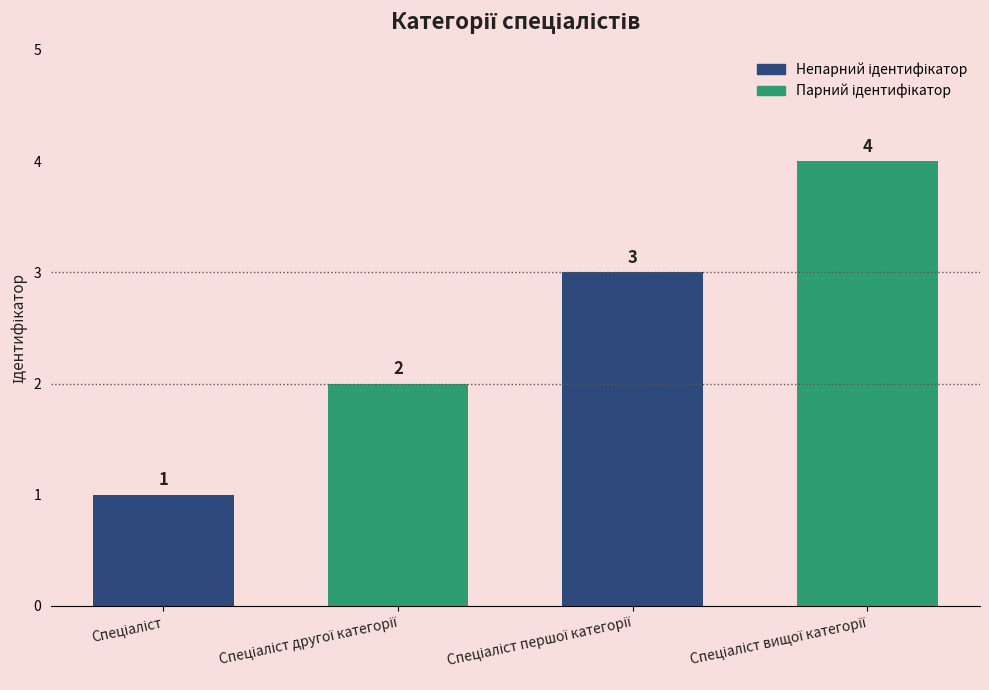

What is the sum of all values?

10